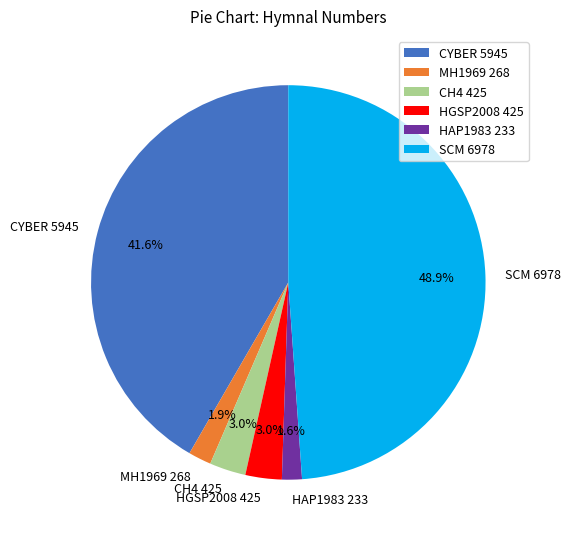

True or false: HGSP2008 425 accounts for 3% of the total.

True